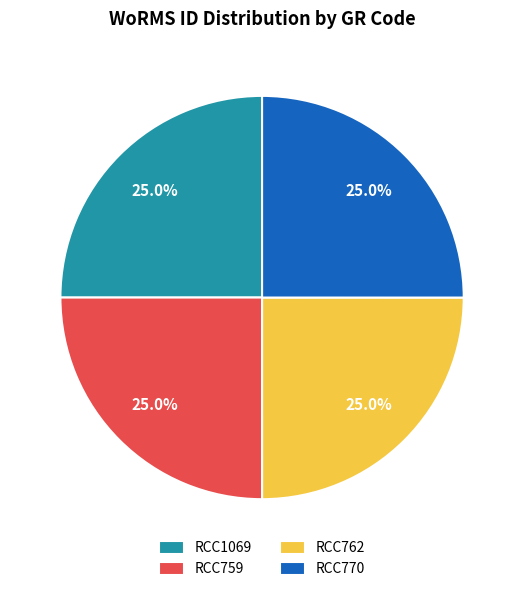

Approximately how many times larger is the value at RCC770 compared to RCC1069?

1.0